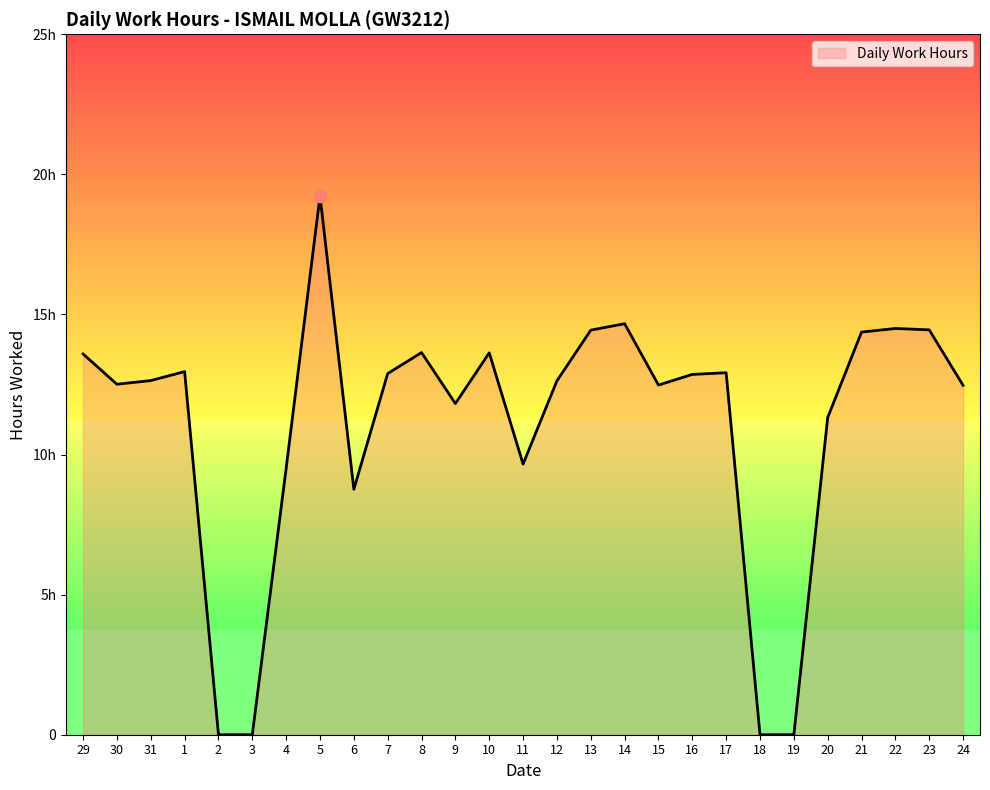

Which has a higher value, 31 or 22?

22